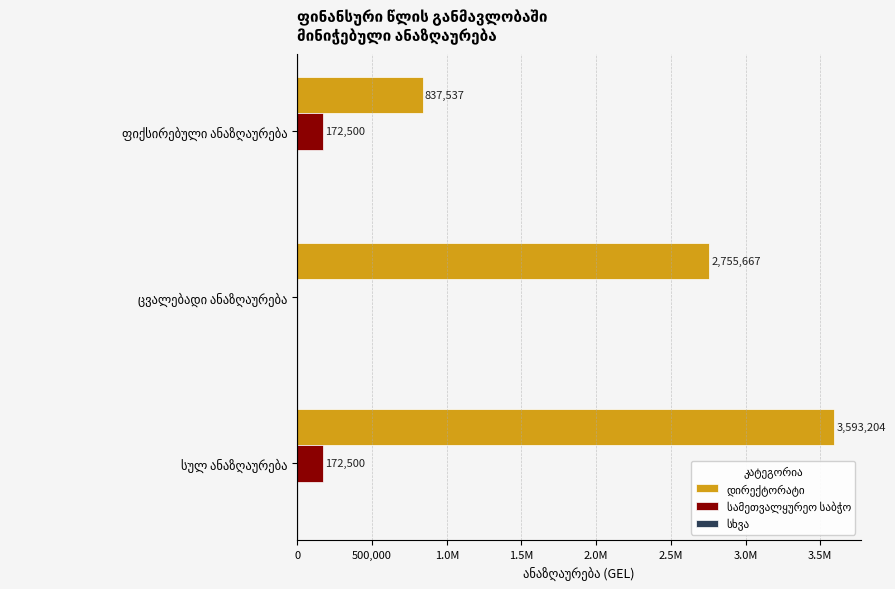

Reading left to right, what are all the values shown in this chart?

დირექტორატი: 837537.0	2755666.9	3593203.9
სამეთვალყურეო საბჭო: 172500.0	0.0	172500.0
სხვა: 0.2	0.2	0.2